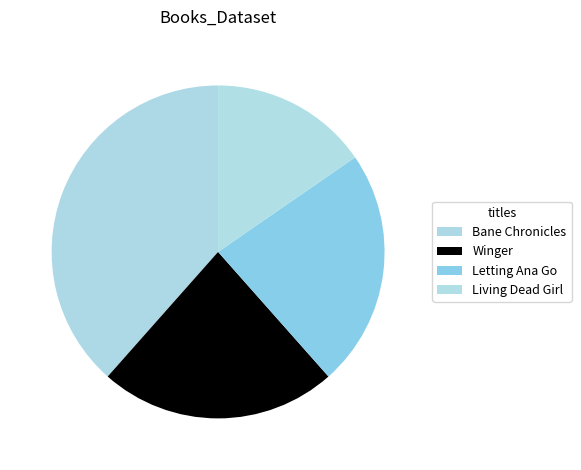

How many segments does this pie chart have?

4